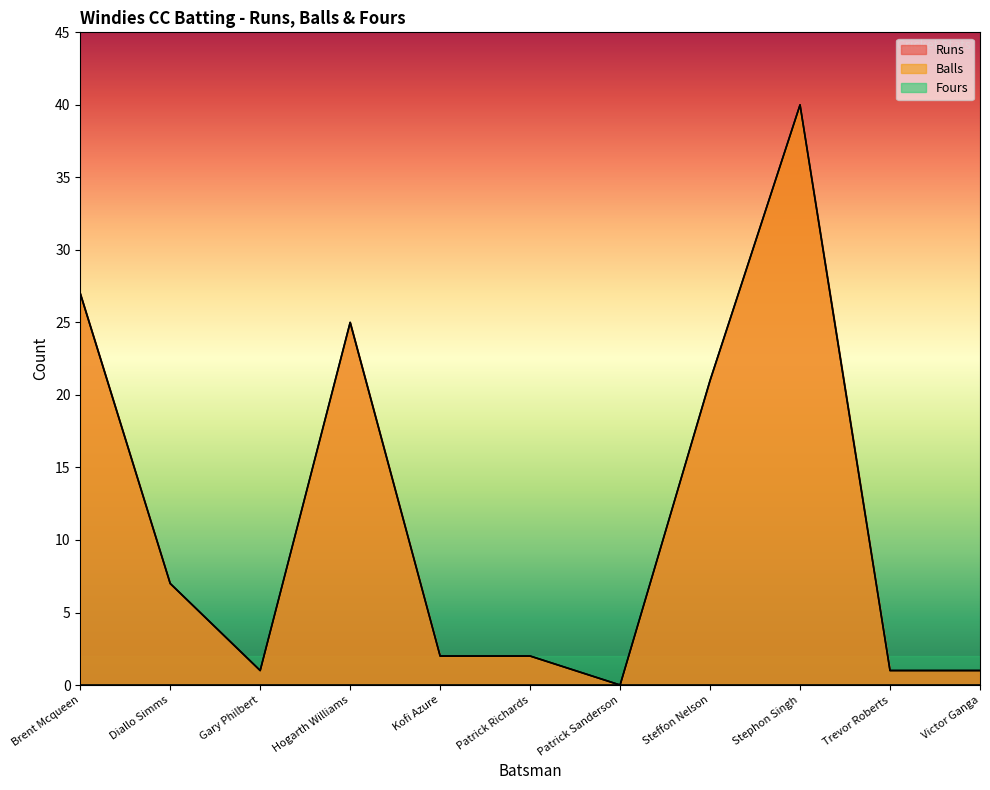

Is the value of Runs at Hogarth Williams greater than the value of Balls at Hogarth Williams?

No